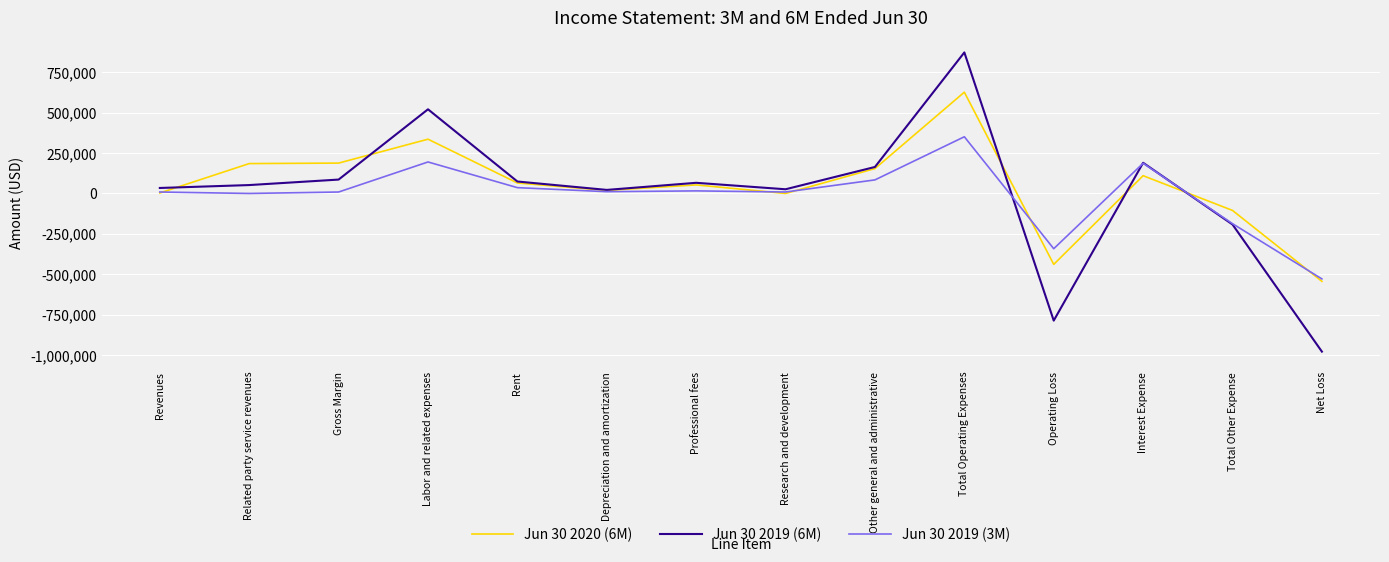

What is the total value across all series at Depreciation and amortization?

52000